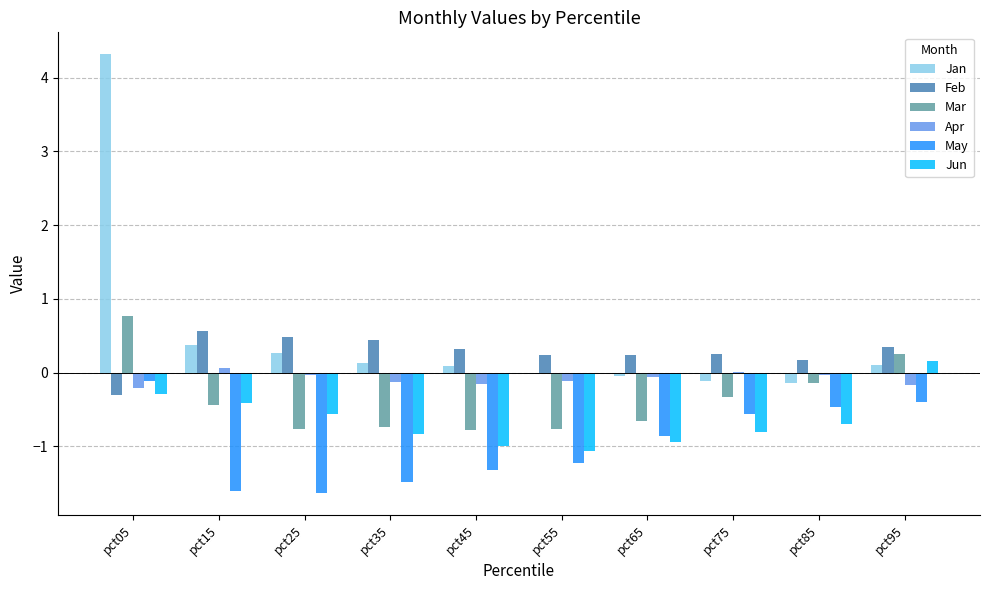

At which category is the sum across all series the highest?

pct05